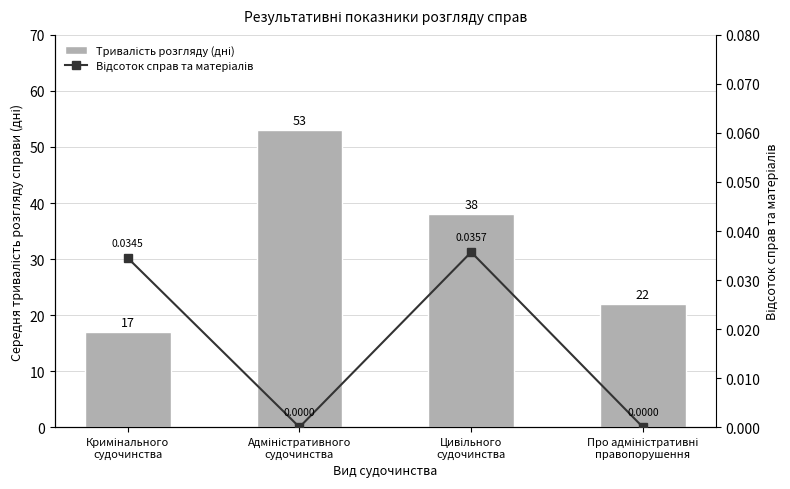

How many Тривалість розгляду (дні) values are between 22 and 53?

3